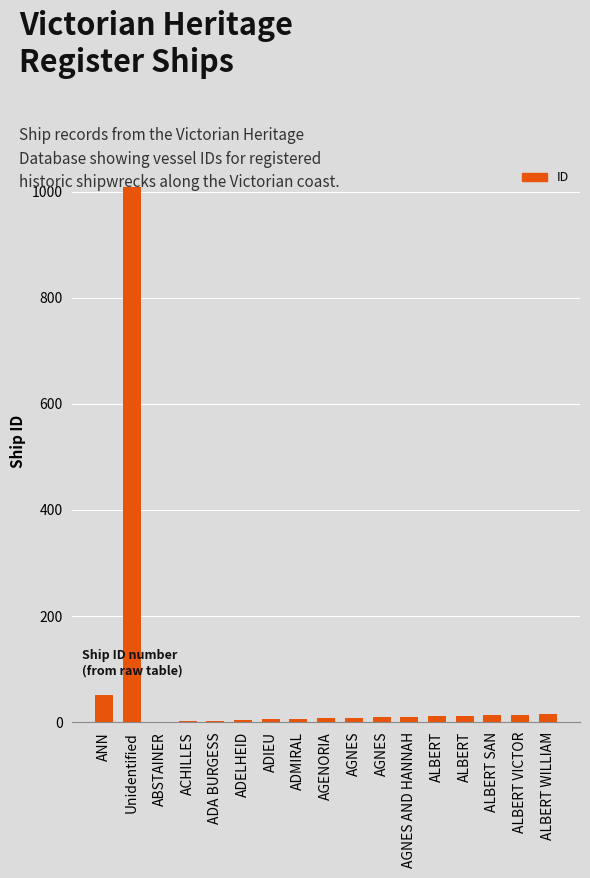

What is the label of the 6th bar from the left?

ADELHEID